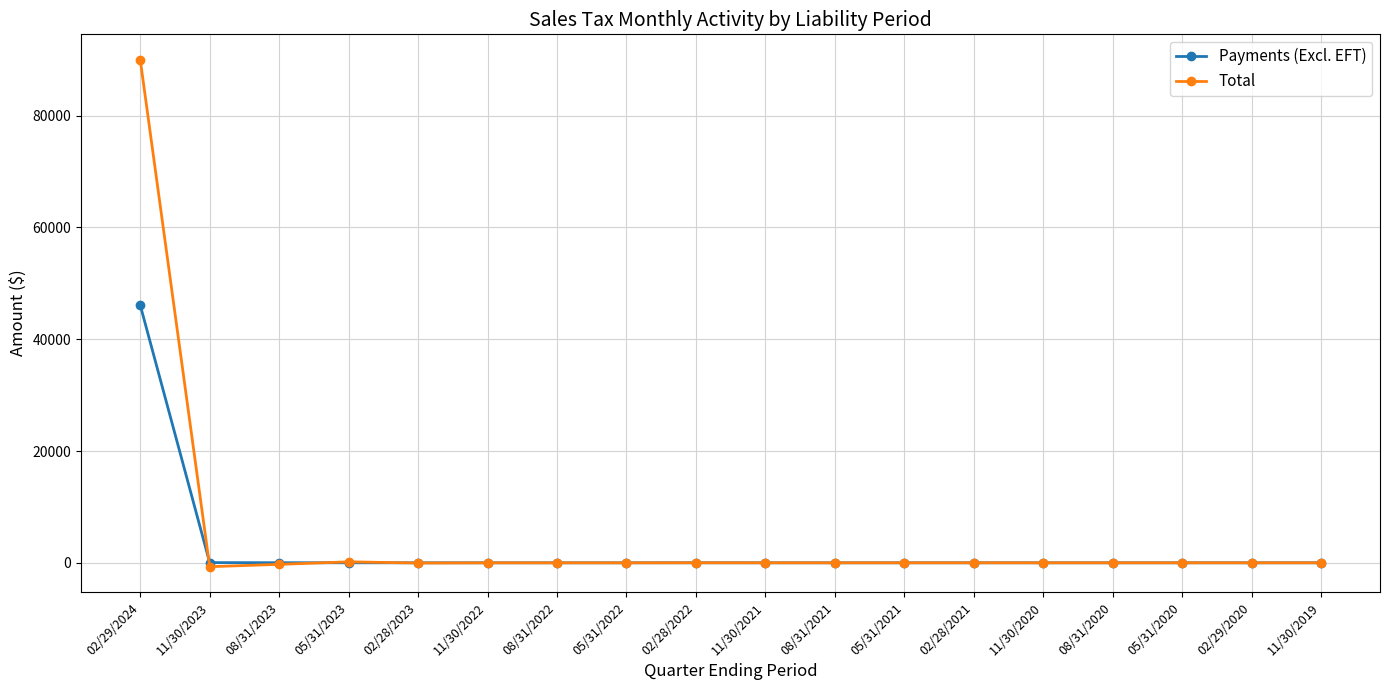

True or false: Total has more than 2 points higher than both neighbors.

True